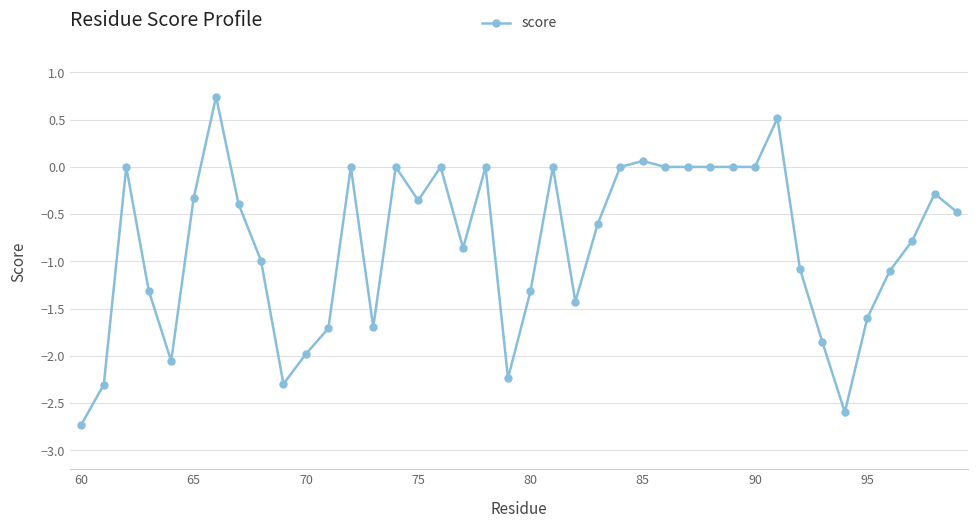

What is the minimum value shown in the chart?

-2.7